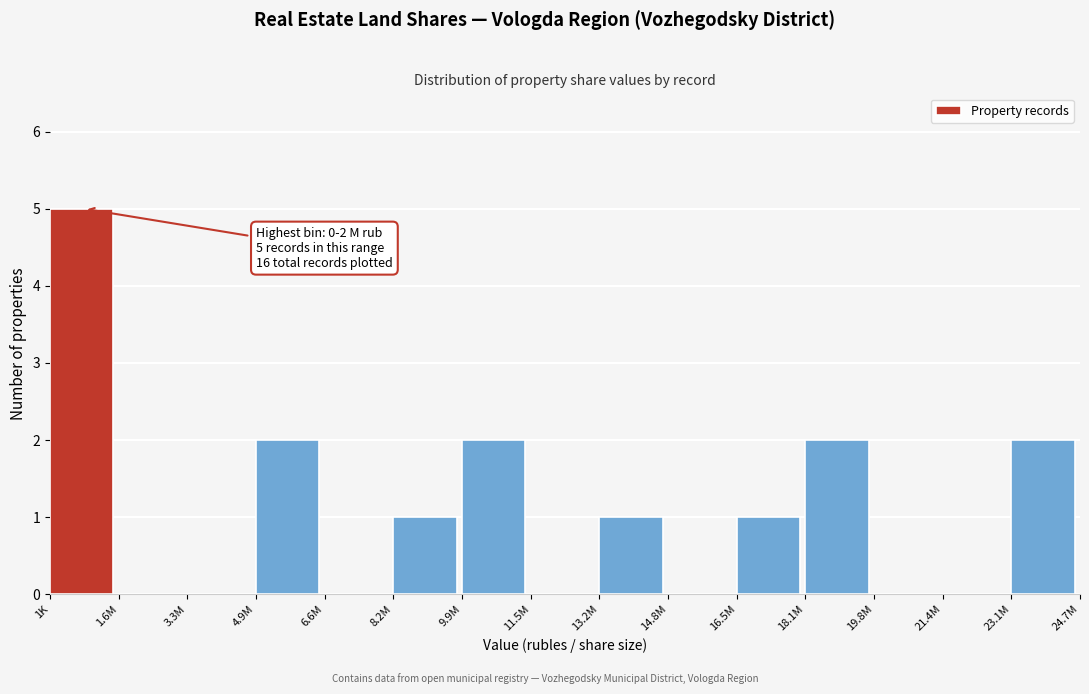

Reading left to right, list all the values displayed in this chart.

1K=5	1.6M=0	3.3M=0	4.9M=2	6.6M=0	8.2M=1	9.9M=2	11.5M=0	13.2M=1	14.8M=0	16.5M=1	18.1M=2	19.8M=0	21.4M=0	23.1M=2